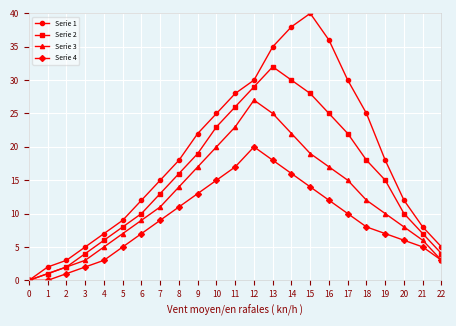

At which category does the chart reach its peak across all series?

15